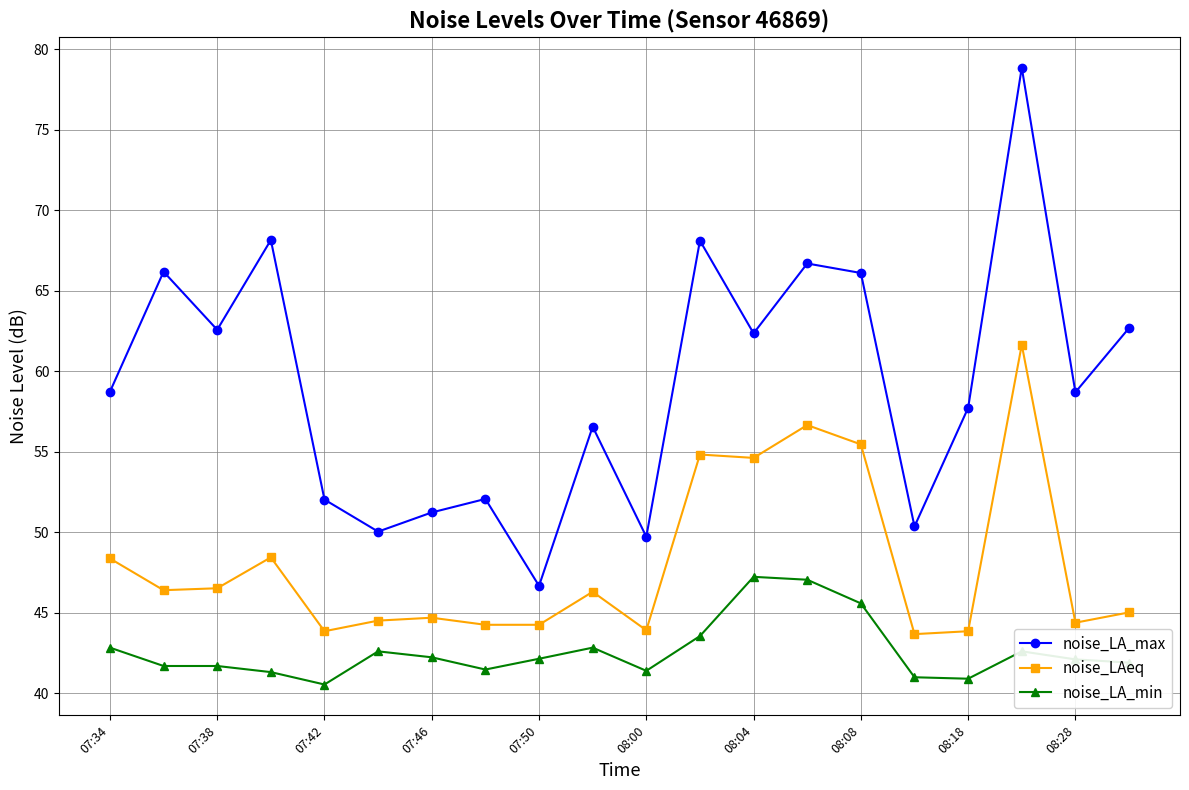

What is the maximum value shown in the chart?

78.9